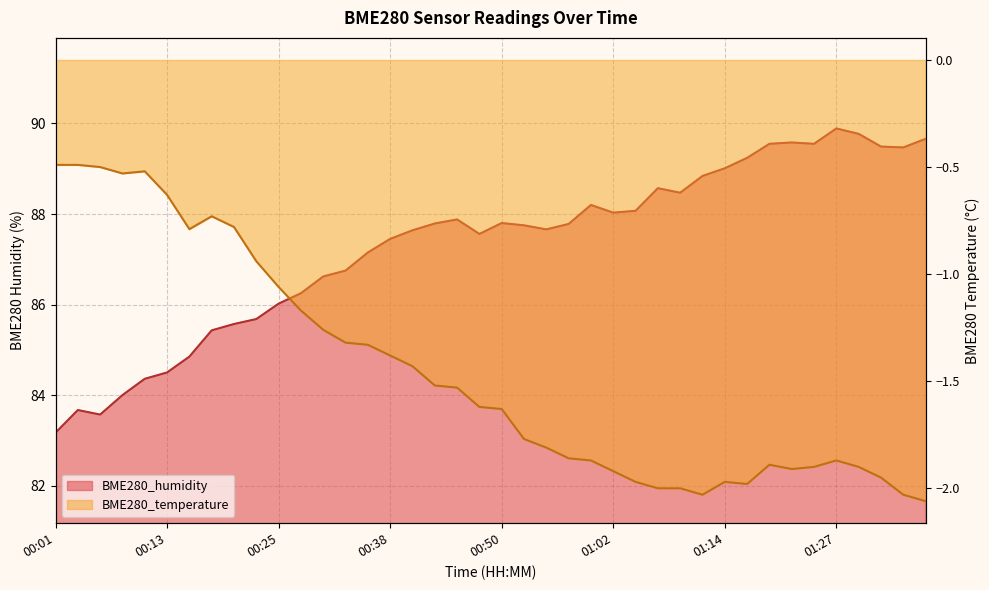

At how many categories does at least one series exceed 27?

40